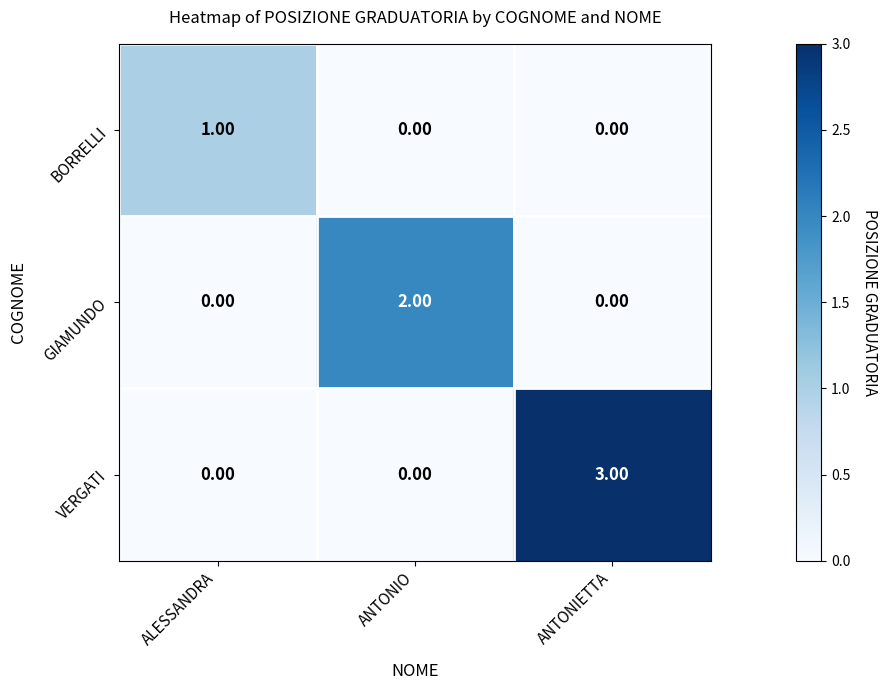

Which series has the largest total across all categories?

VERGATI